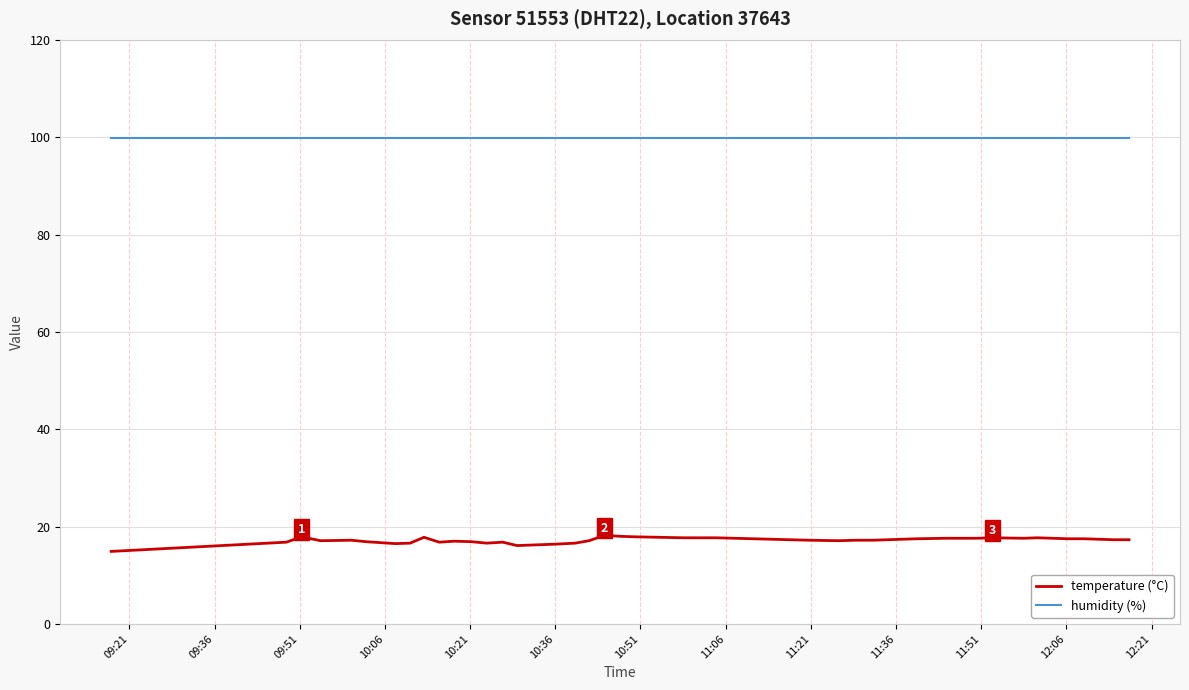

What is the greatest value displayed?

99.9